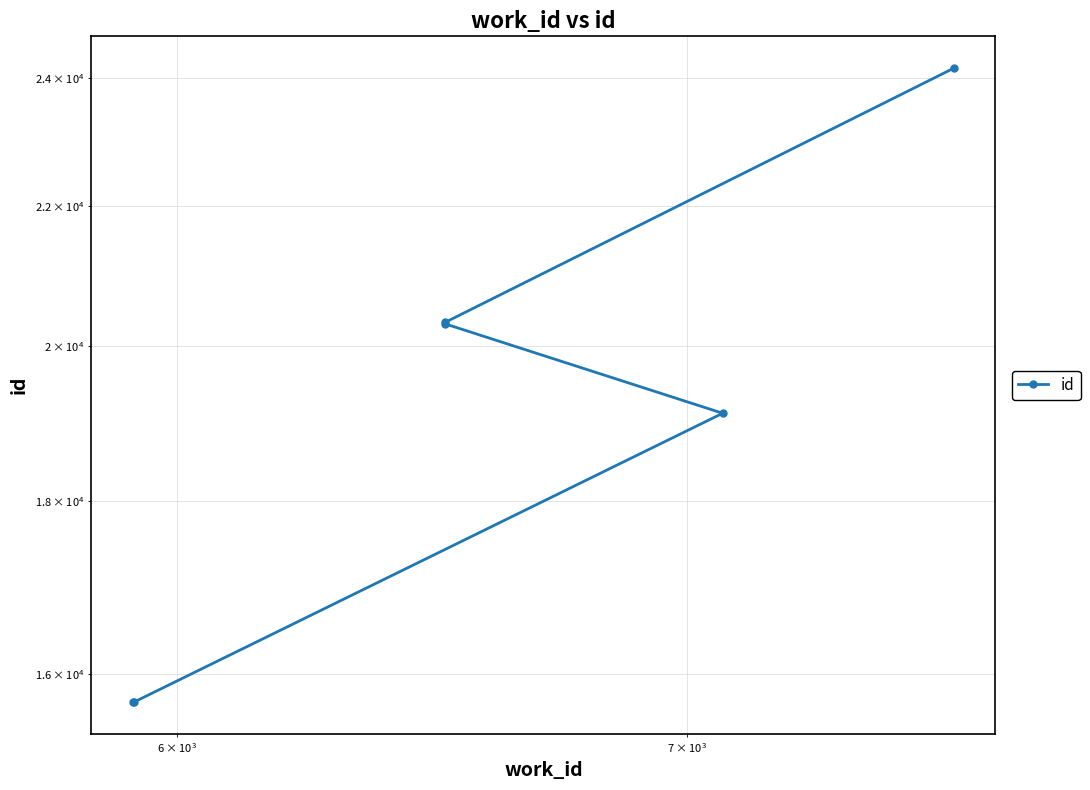

How many values are below 20306?

3